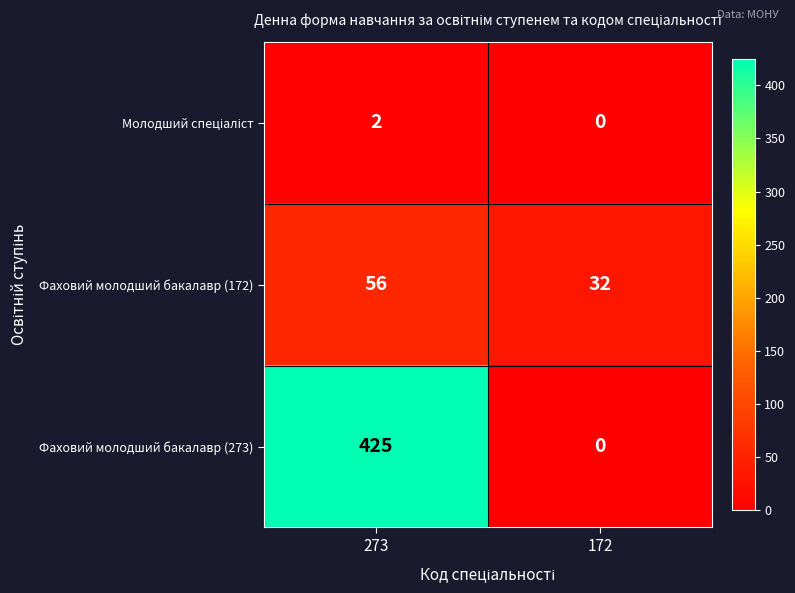

Which series has the largest range (max minus min)?

Фаховий молодший бакалавр (273)